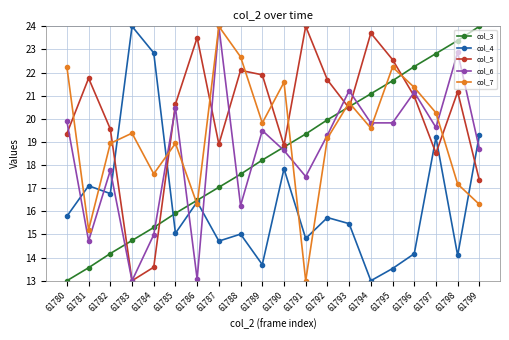

At which category does col_5 reach its first local valley?

61783